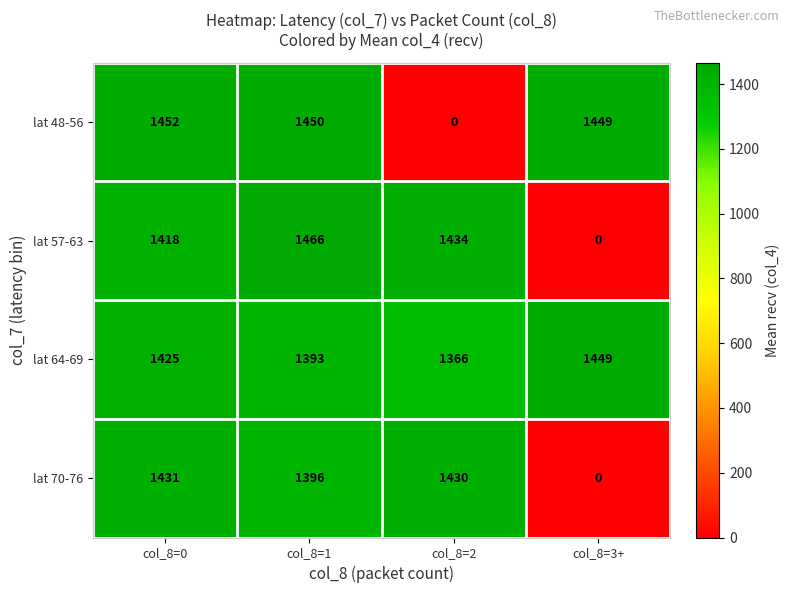

What is the average value of the lat 57-63 series?

1080